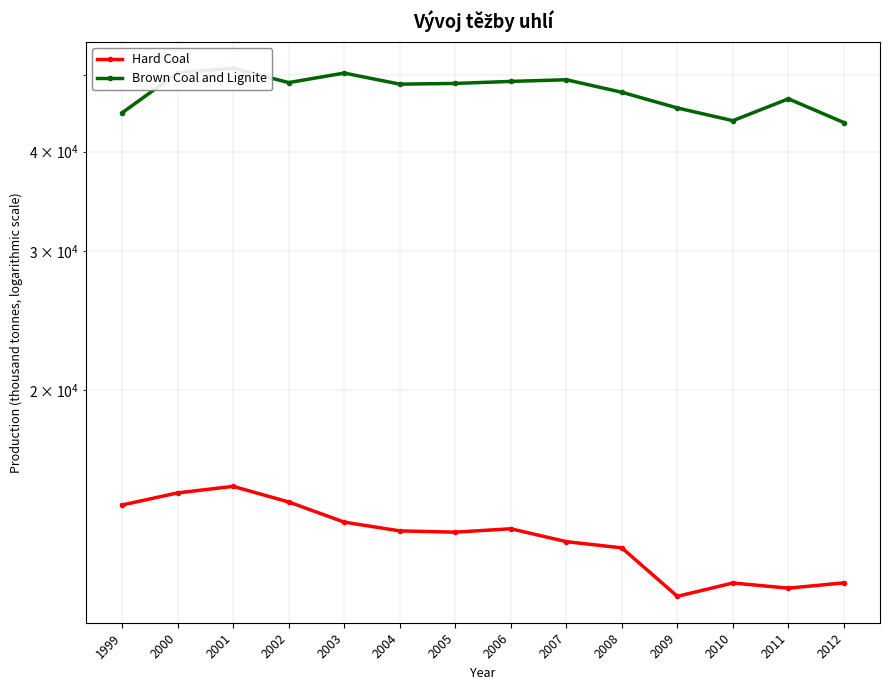

Does the chart display data point markers on the line(s)?

Yes